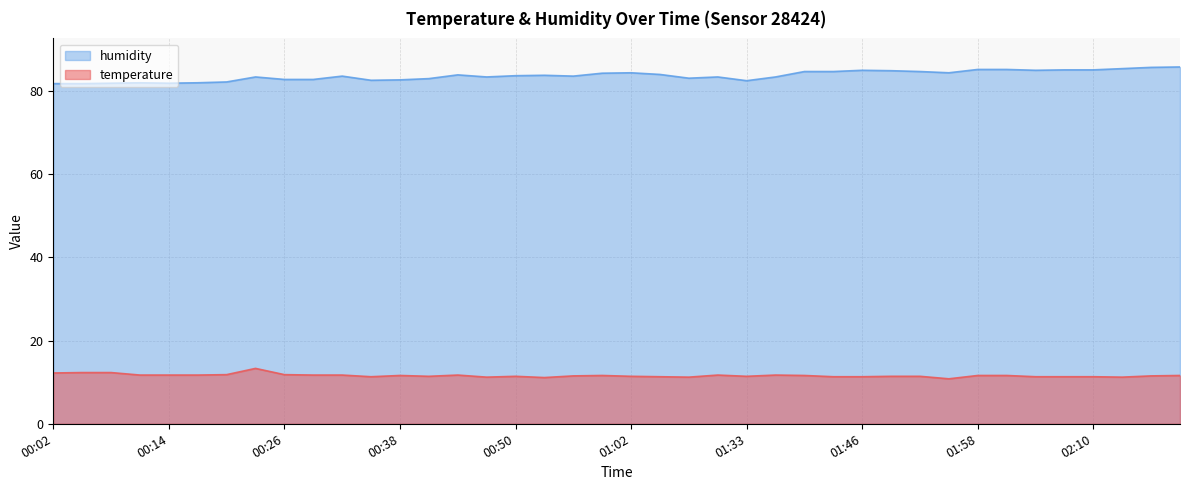

True or false: temperature and humidity intersect in this chart.

False